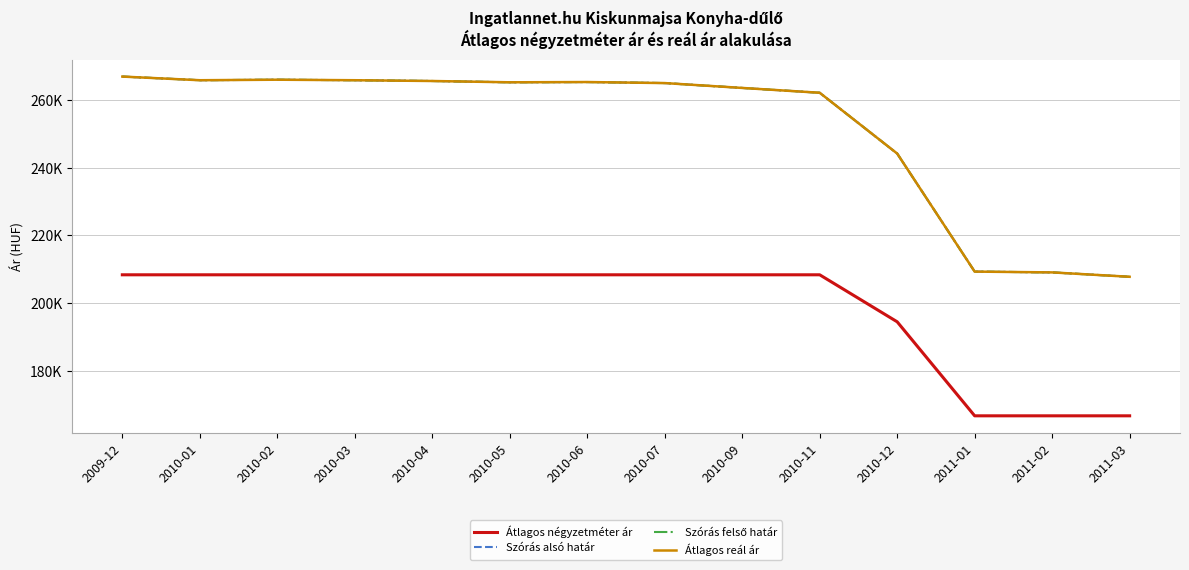

What is the maximum value shown in the chart?

266900